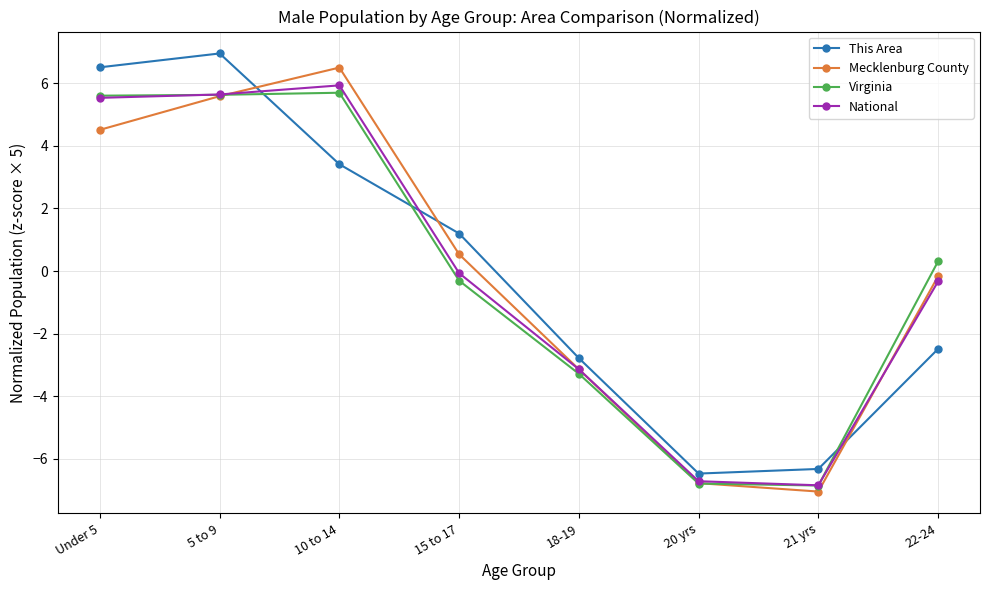

Between which two adjacent categories do This Area and Virginia first intersect?

5 to 9 and 10 to 14